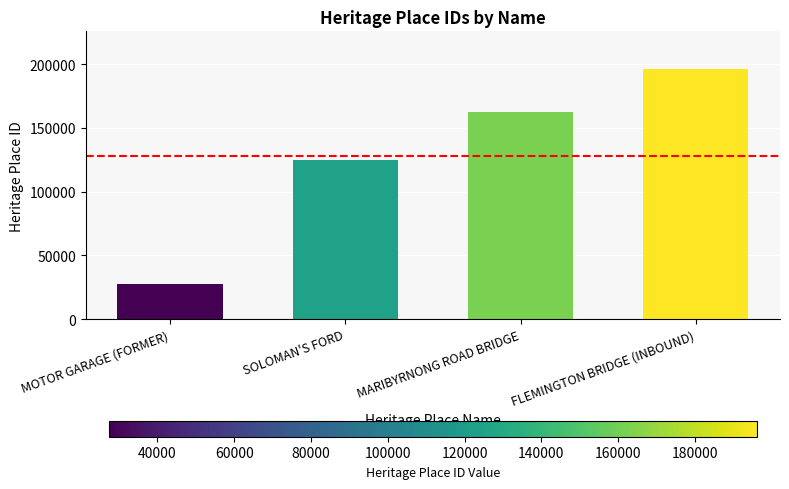

True or false: the data shows 27260 at MOTOR GARAGE (FORMER).

True